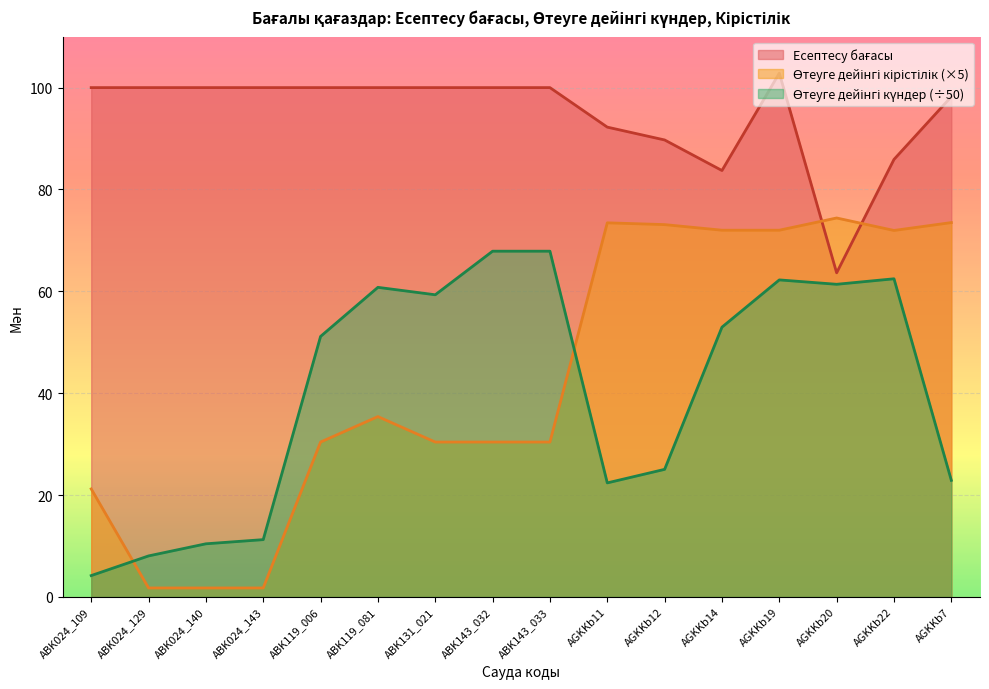

How many lines are shown in the chart?

3